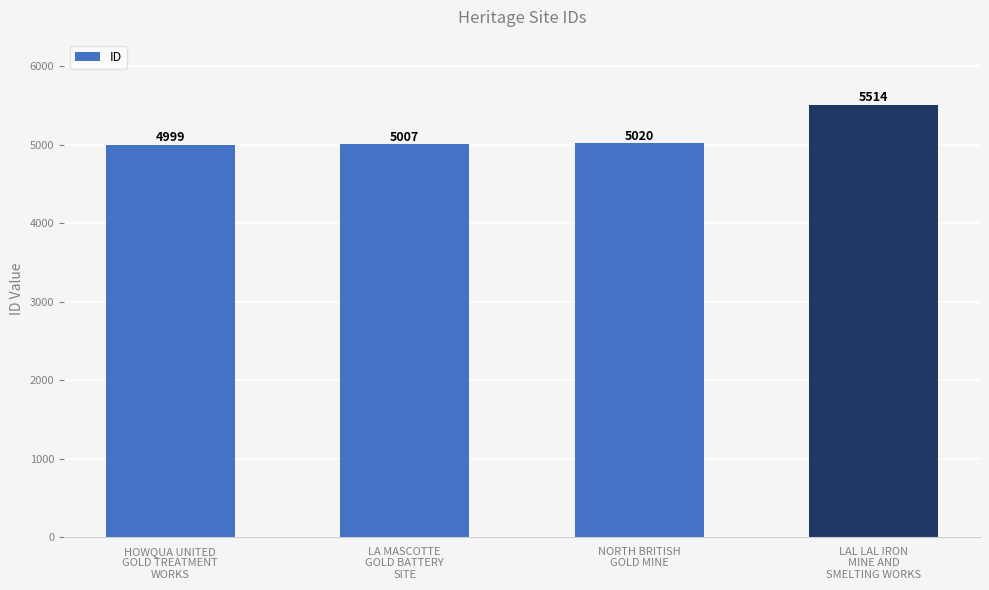

What is the value of the 2nd bar from the left?

5007